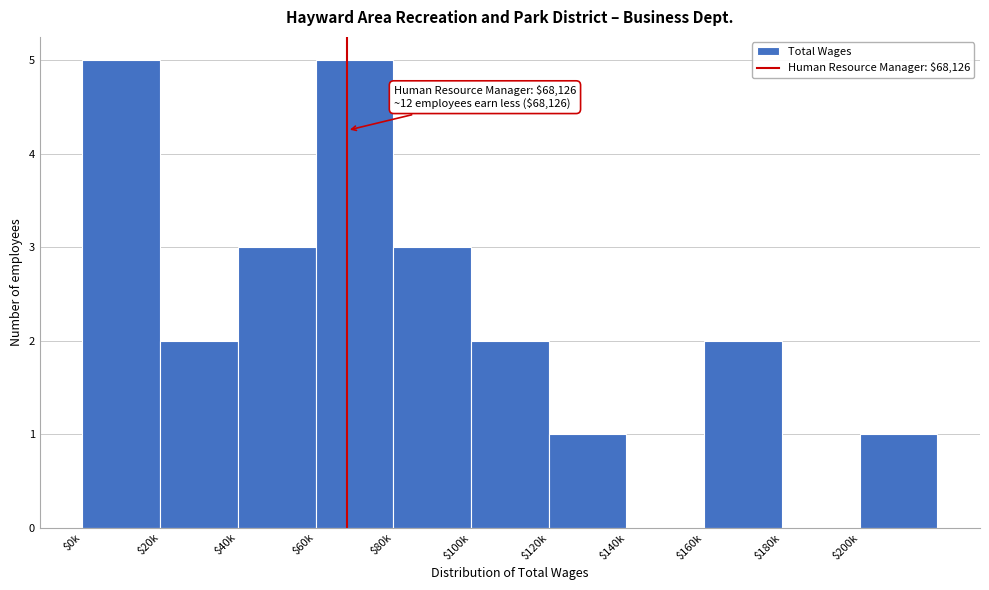

What is the maximum value shown in the chart?

5